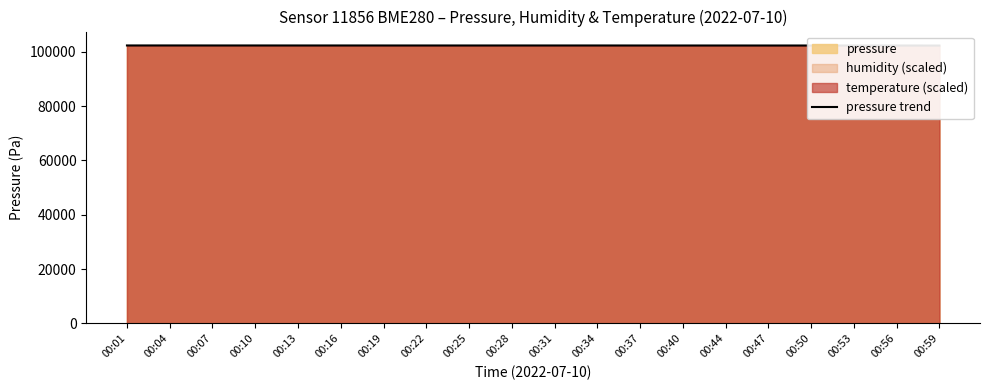

What is the greatest value displayed?

102343.8